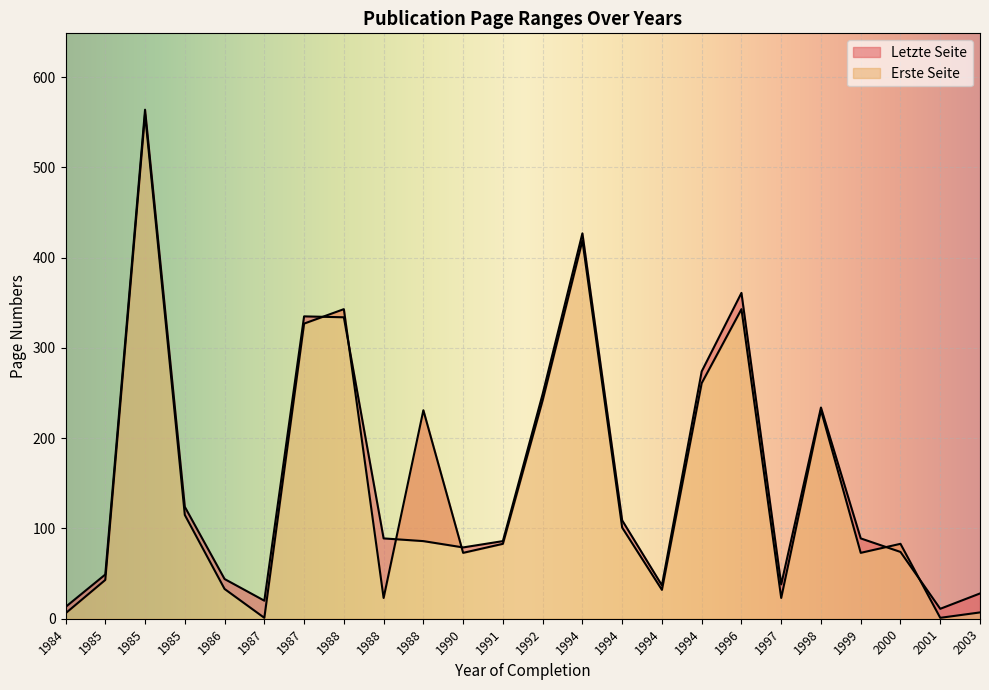

True or false: Erste Seite and Letzte Seite intersect in this chart.

True